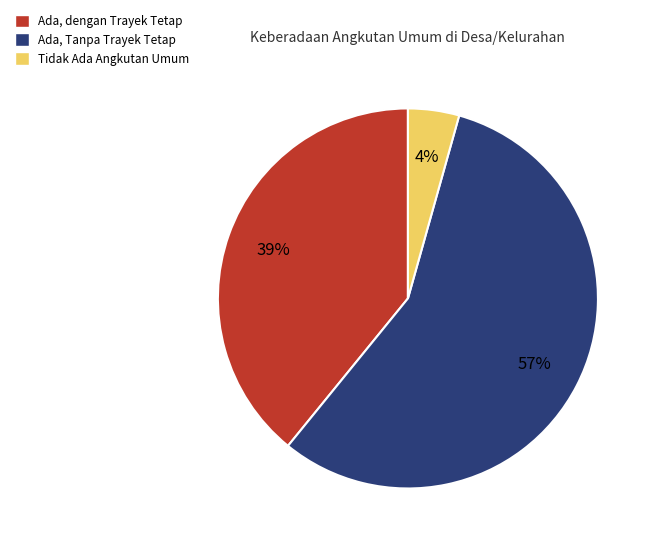

True or false: Tidak Ada Angkutan Umum accounts for 14% of the total.

False